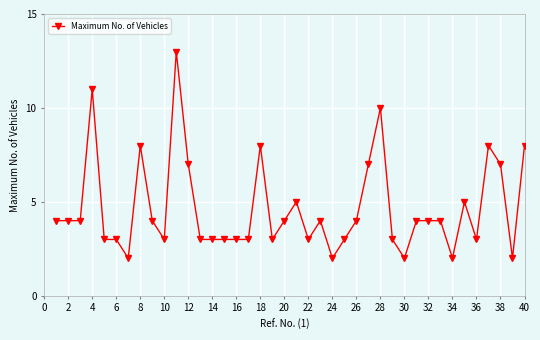

True or false: the data has more than 1 interior local peaks.

True